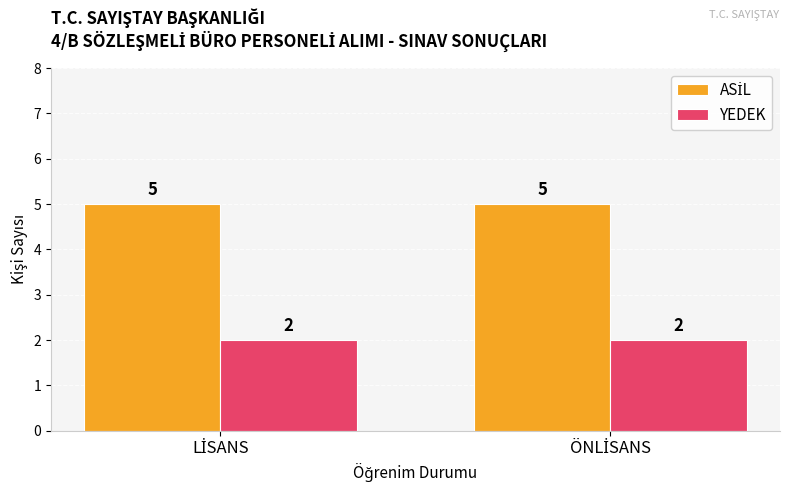

What is the difference between the highest and lowest values at ÖNLİSANS?

3